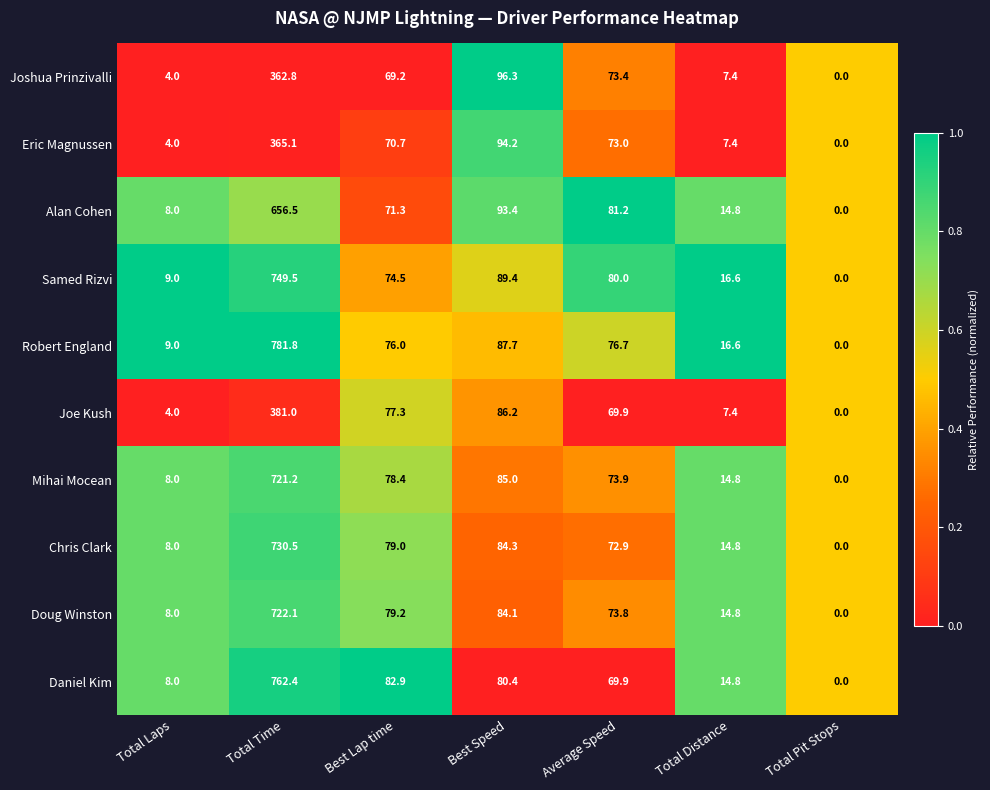

True or false: Chris Clark has a value of 72.9 at Average Speed.

True